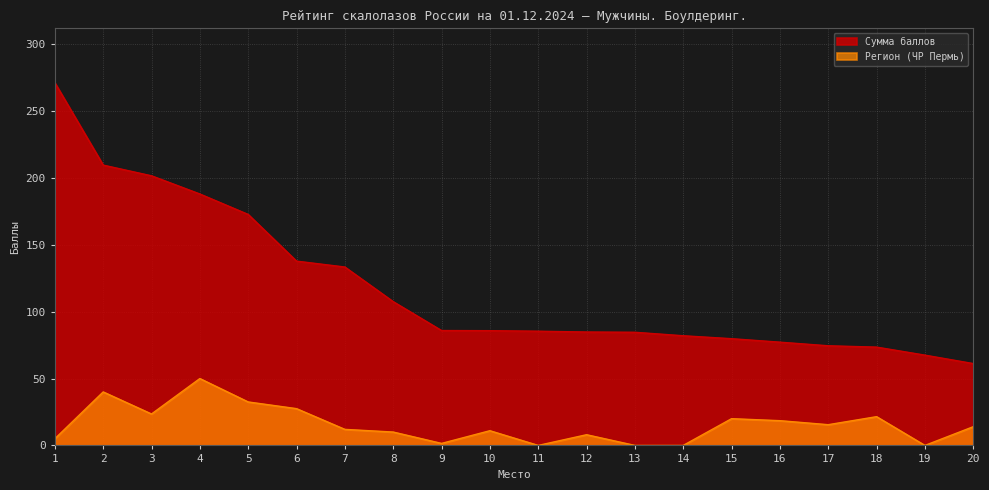

Between 5 and 11, which is larger?

5